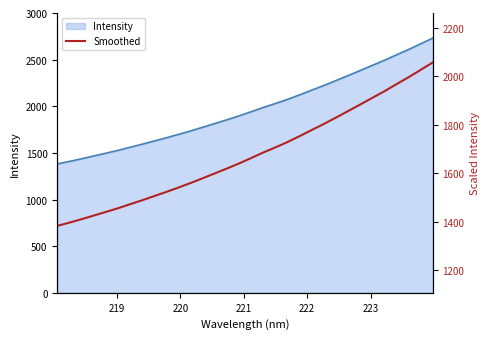

What is the difference between the second highest and second lowest values?

630.5